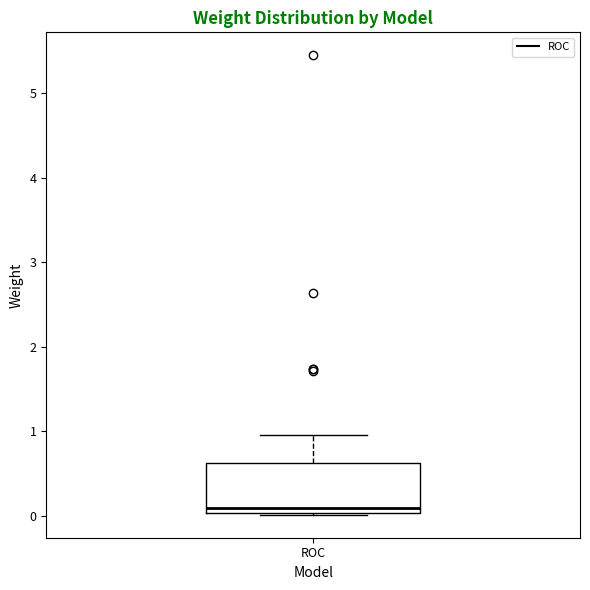

Where is the lower edge of the box for ROC on the y-axis? The values are not printed on the chart, so give them approximately, as read against the axis.

0.0